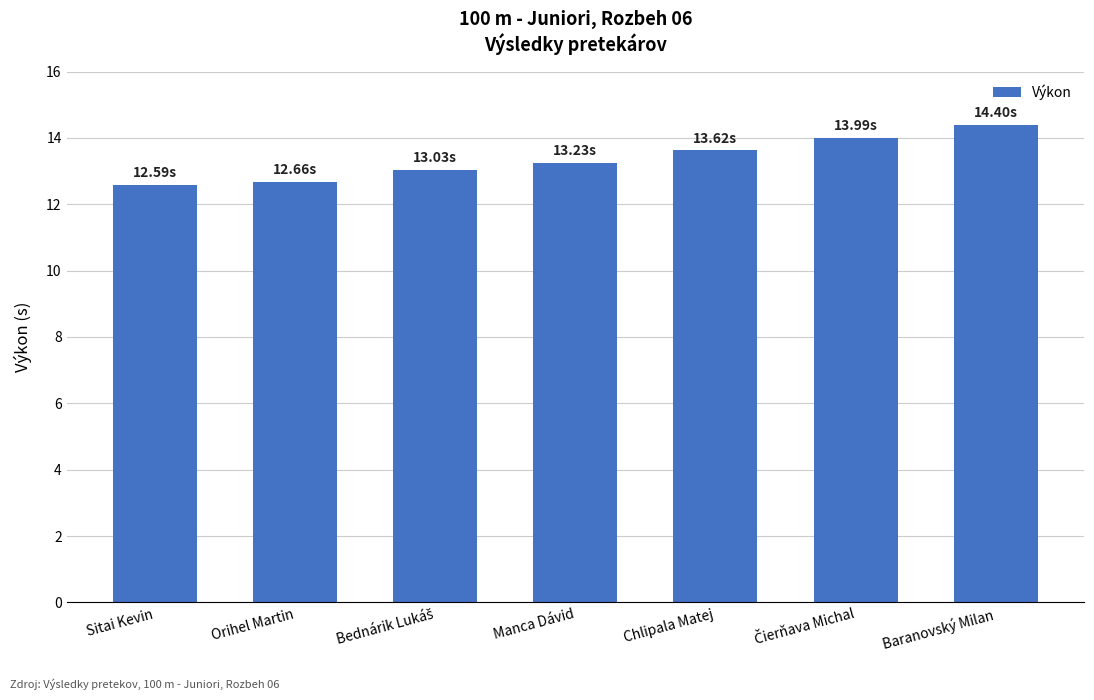

What is the average value?

13.4